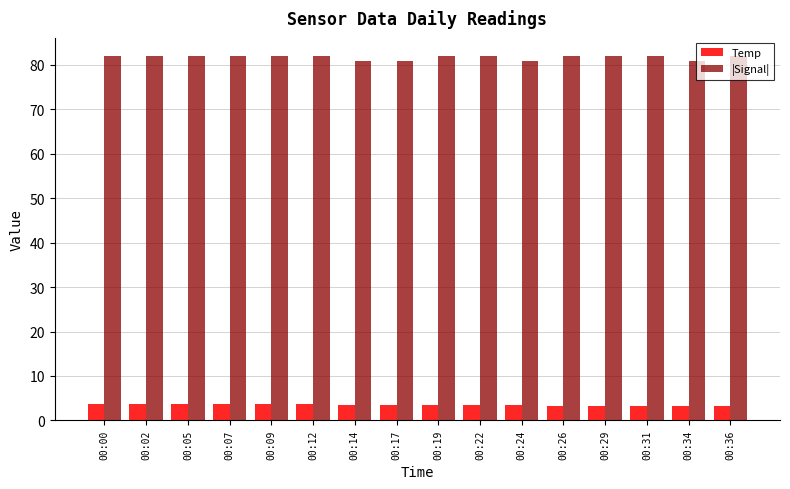

Rank the series at 00:24 from highest to lowest value.

|Signal|, Temp